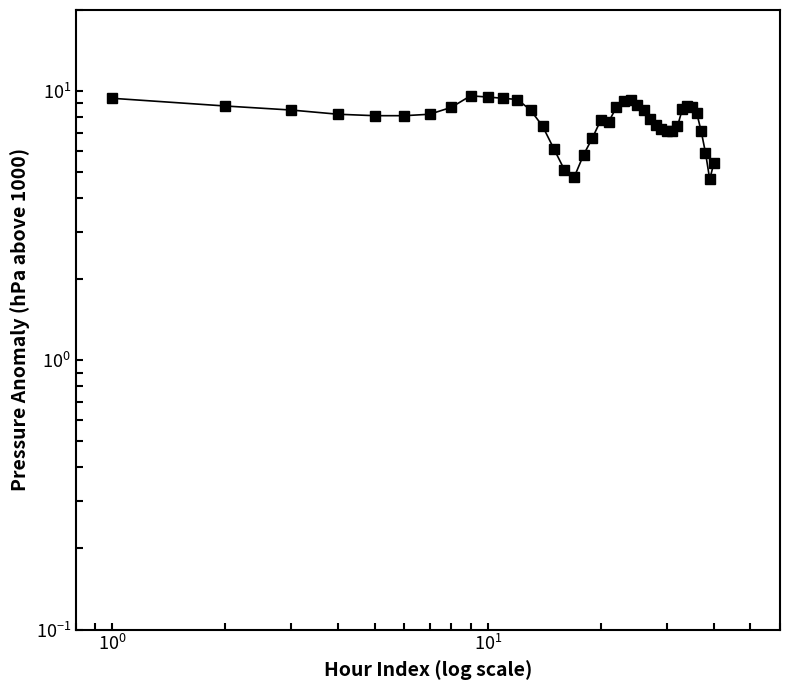

What is the difference between the second highest and second lowest values?

4.7